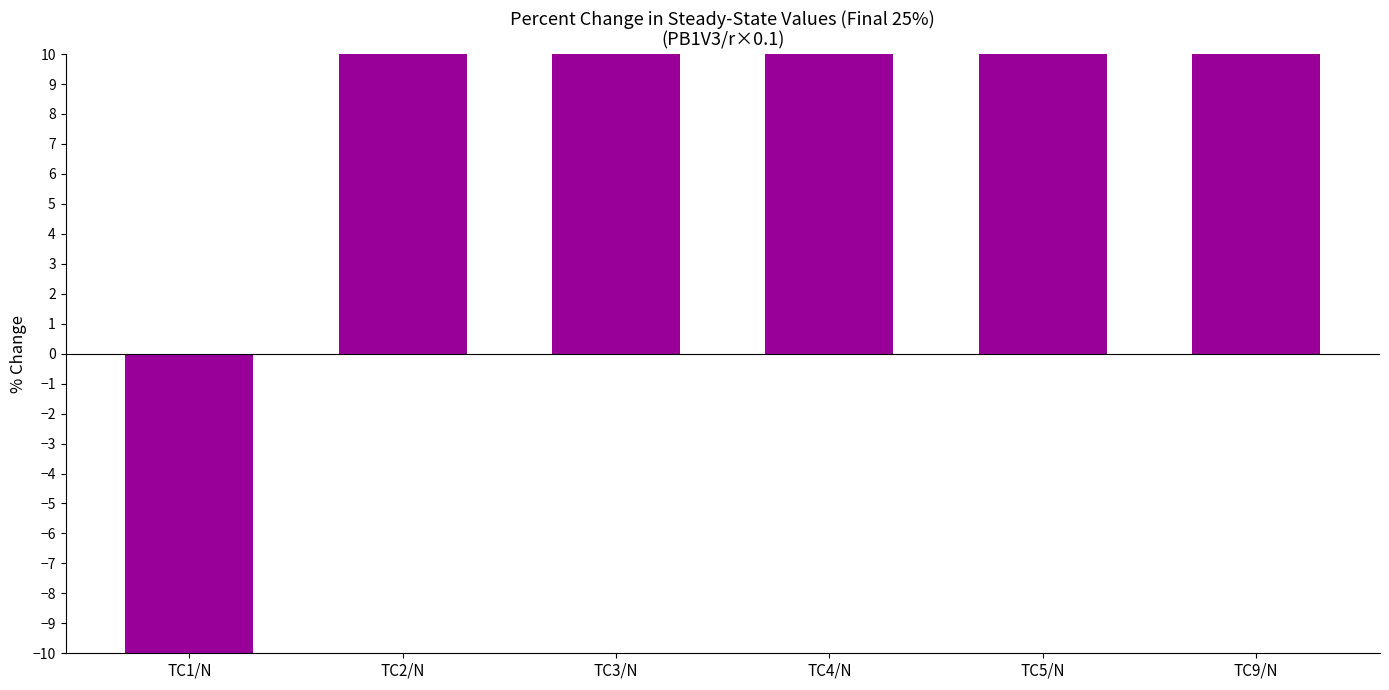

What is the value of the 2nd bar from the left?

16.7